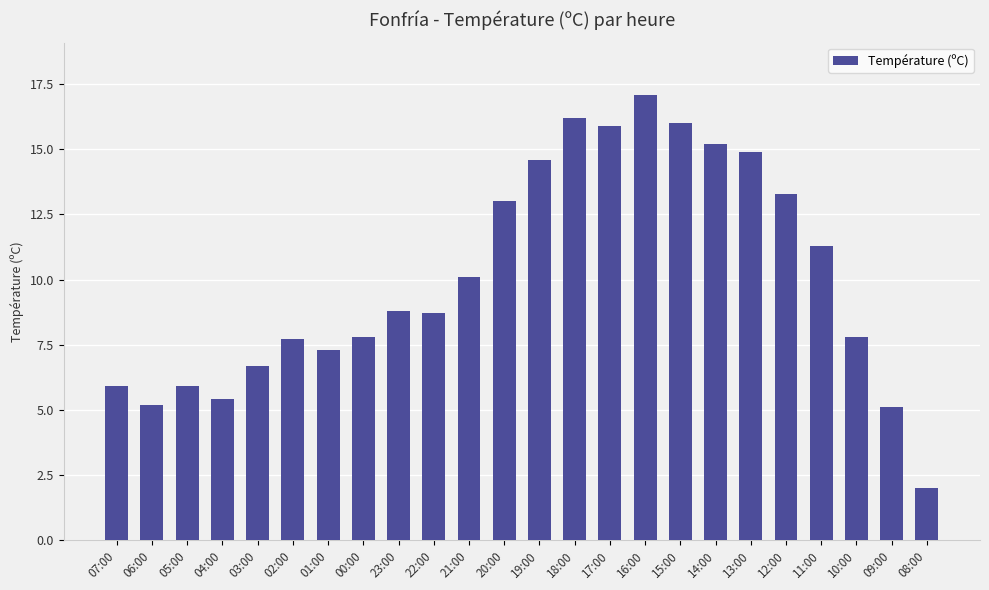

What is the sum of all values?

241.9